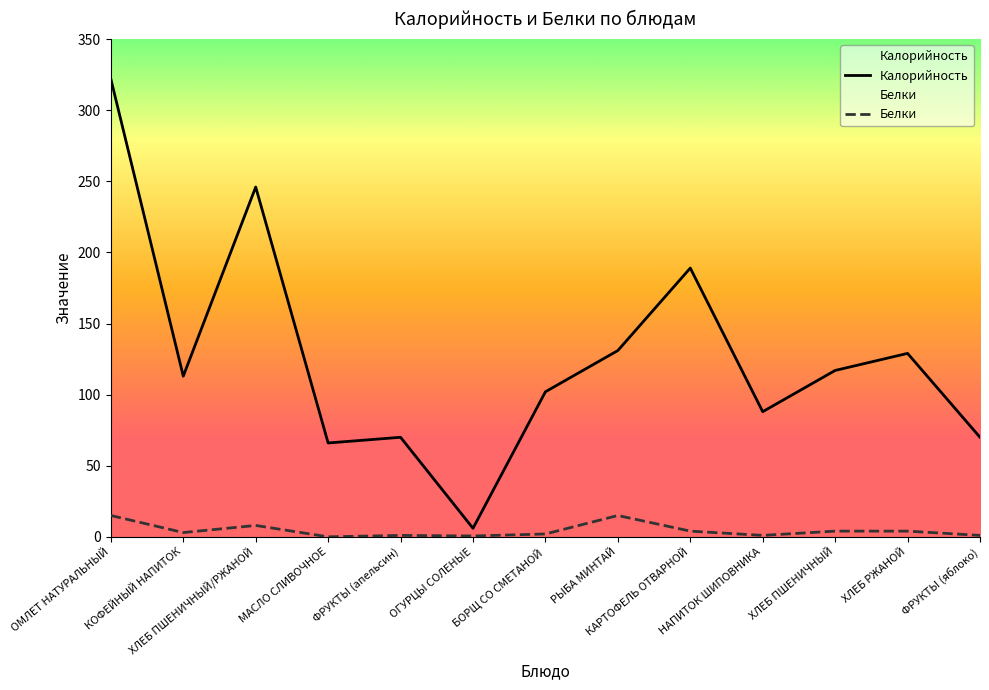

What is the label of the 4th point from the left?

МАСЛО СЛИВОЧНОЕ